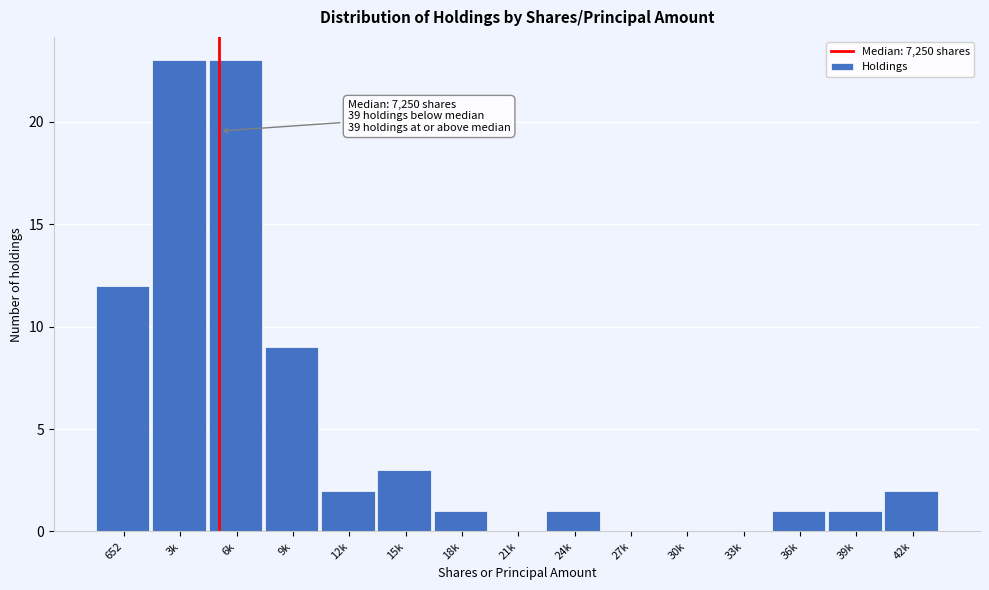

Reading right to left, transcribe all the data shown in this chart.

42k=2	39k=1	36k=1	33k=0	30k=0	27k=0	24k=1	21k=0	18k=1	15k=3	12k=2	9k=9	6k=23	3k=23	652=12